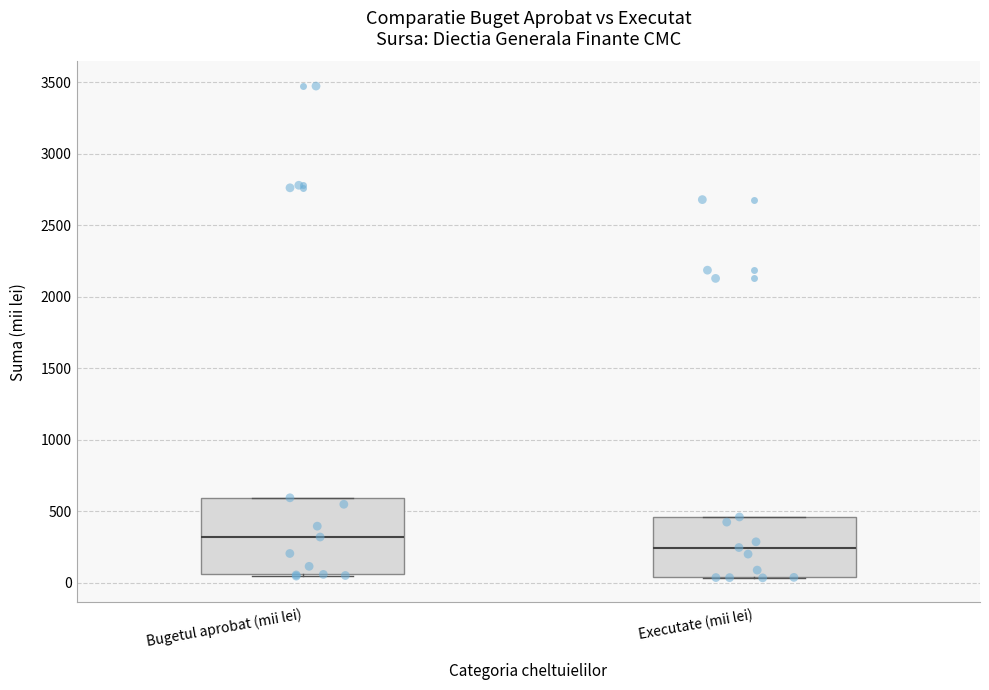

Which box's median line is the lowest?

Executate (mii lei)